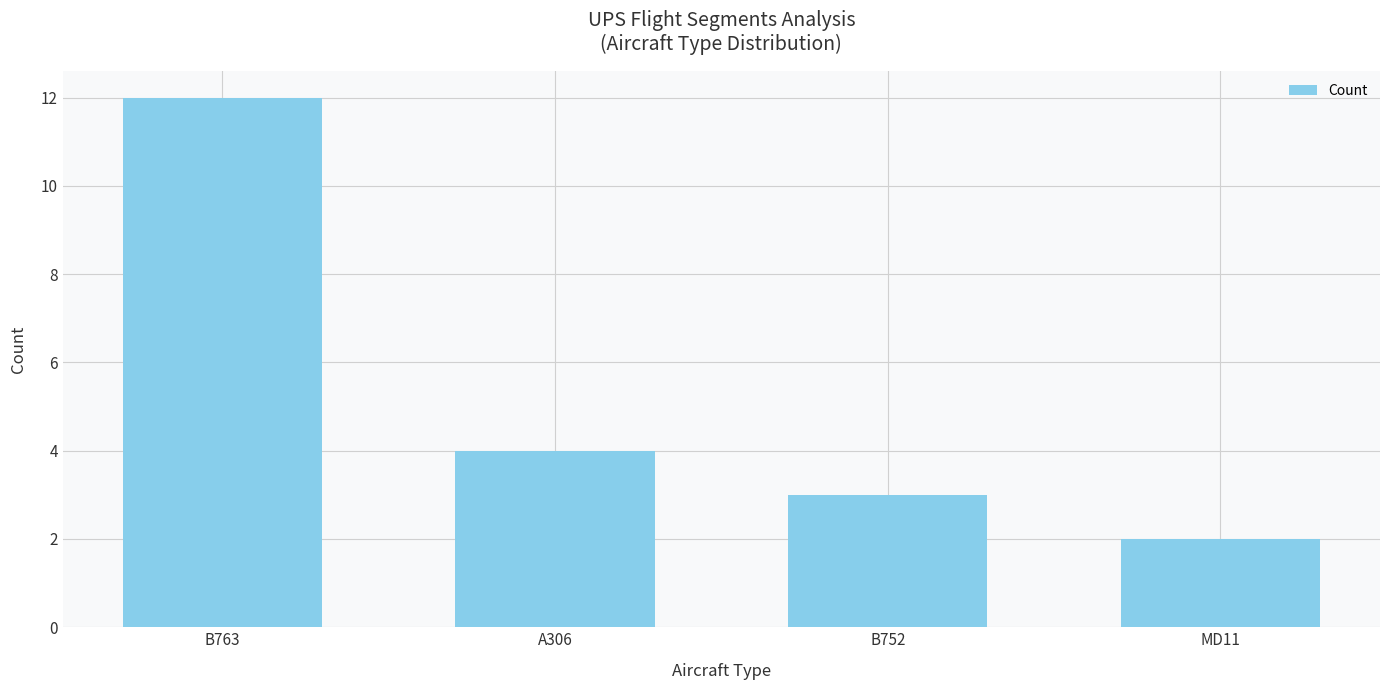

What is the change in value from B752 to MD11?

-1